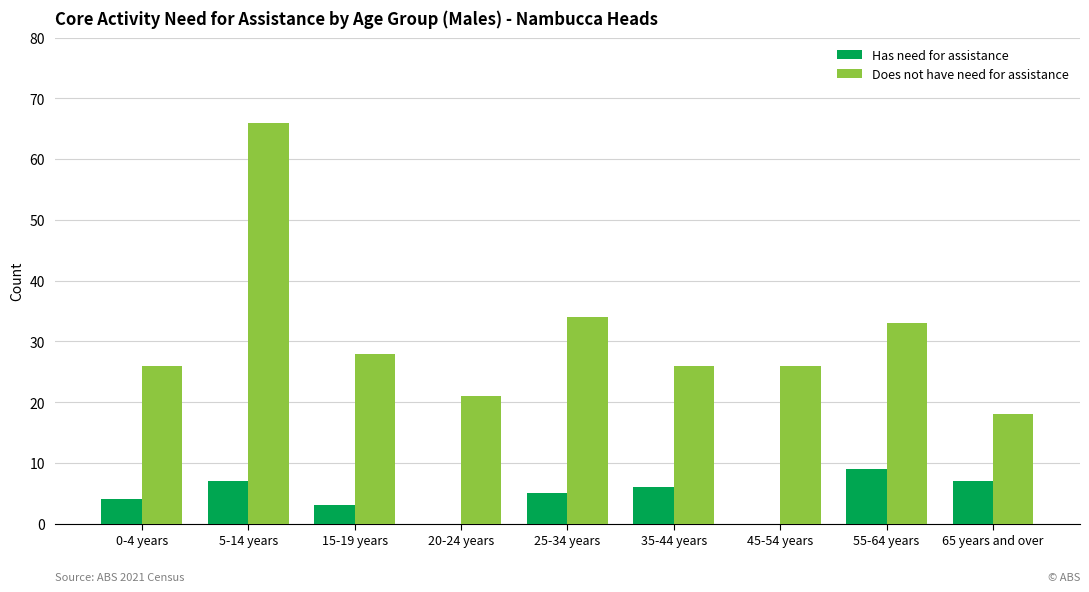

Between 0-4 years and 20-24 years, which series saw the biggest shift?

Does not have need for assistance